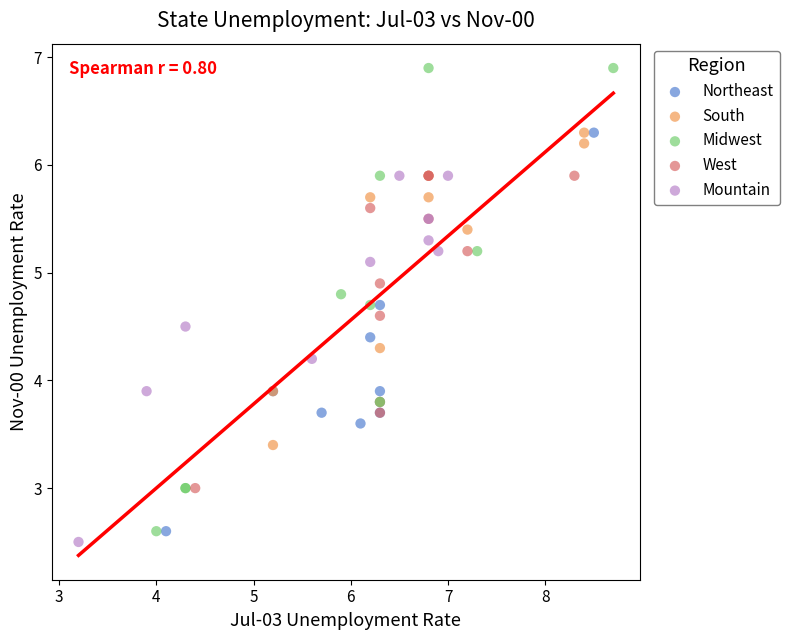

Which series reaches the maximum Y coordinate?

Midwest